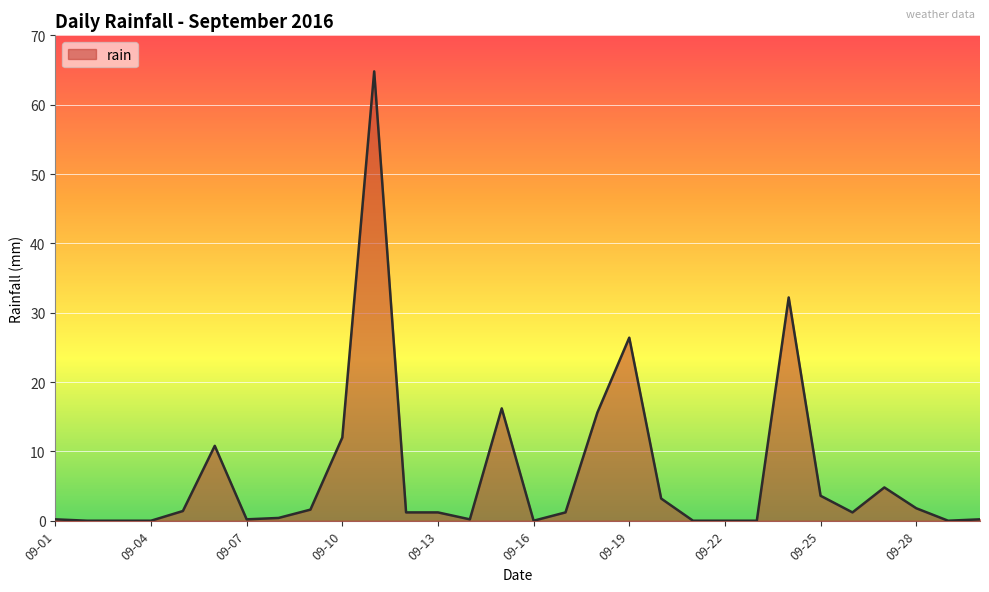

What is the difference between the maximum and minimum values?

64.8